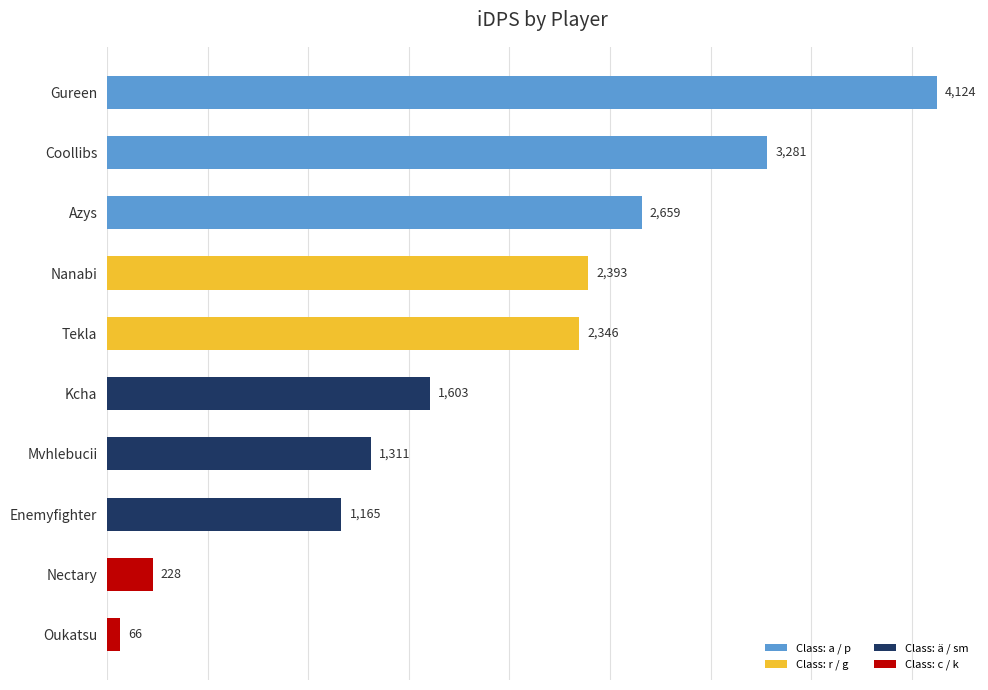

What is the label of the 5th bar from the bottom?

Kcha